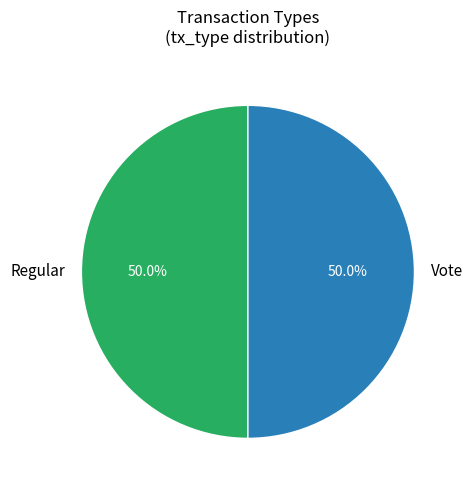

What percentage is NOT represented by Regular?

50.0%